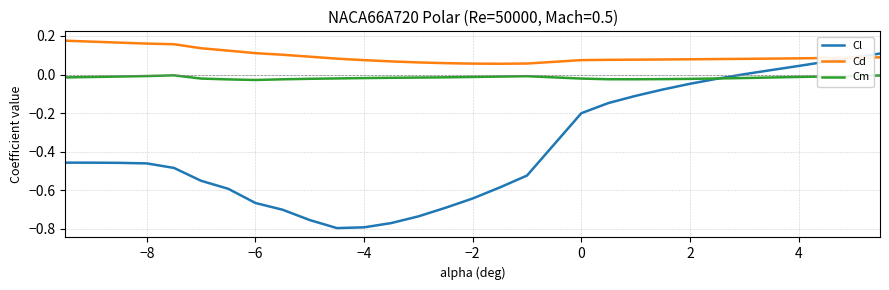

List the series in order of their peak value, highest first.

Cd, Cl, Cm